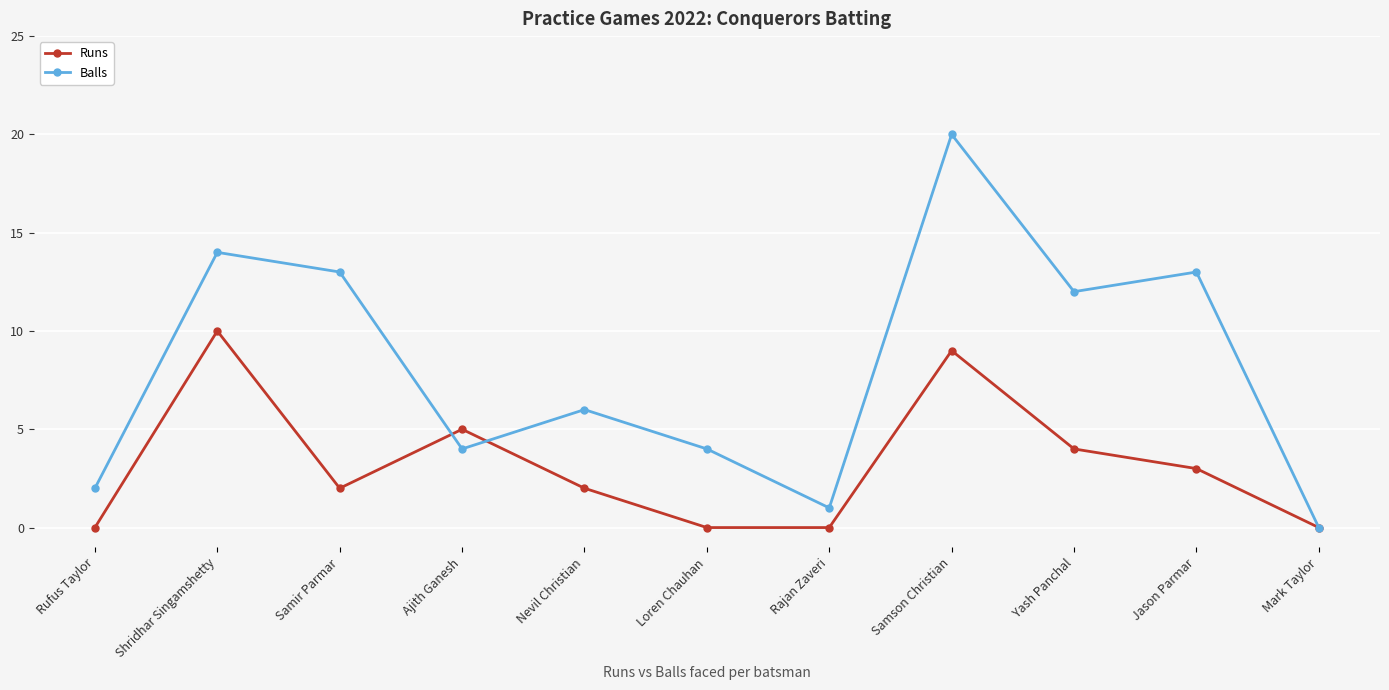

The Runs series shows 0 at Mark Taylor. True or false?

True